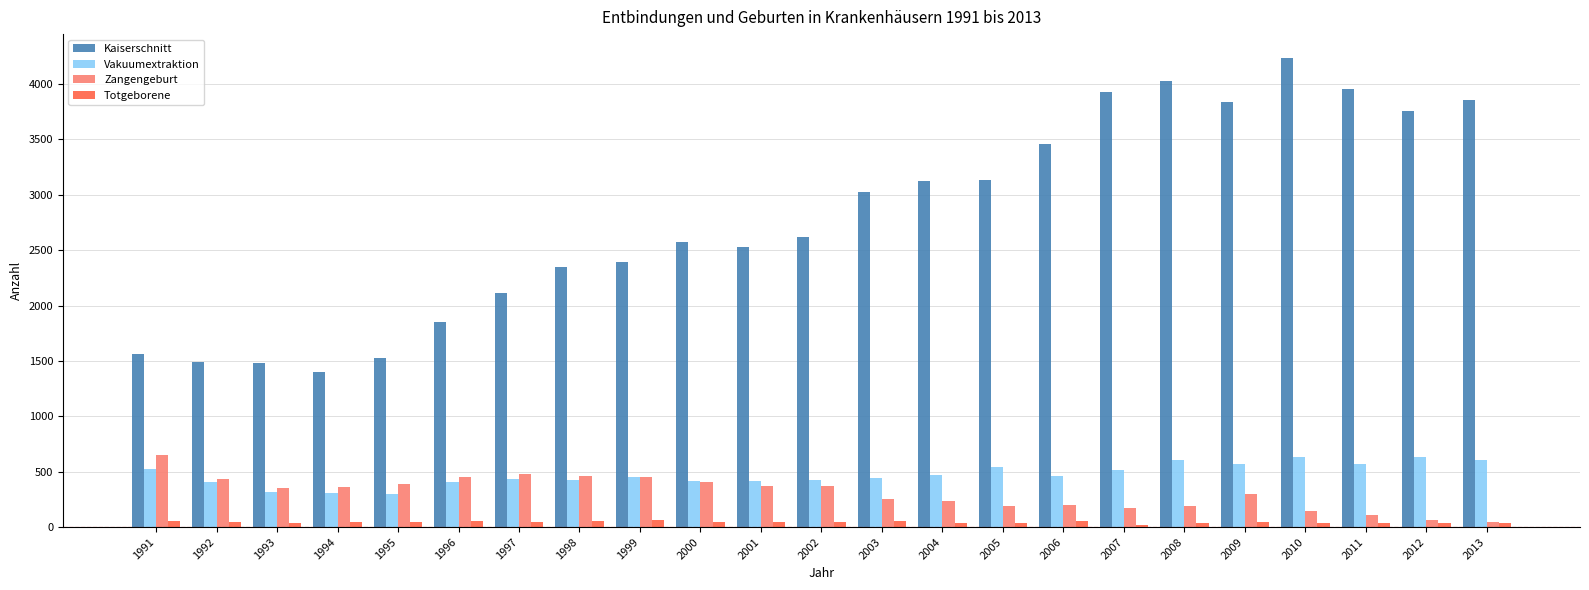

Count the number of data series in this chart.

4